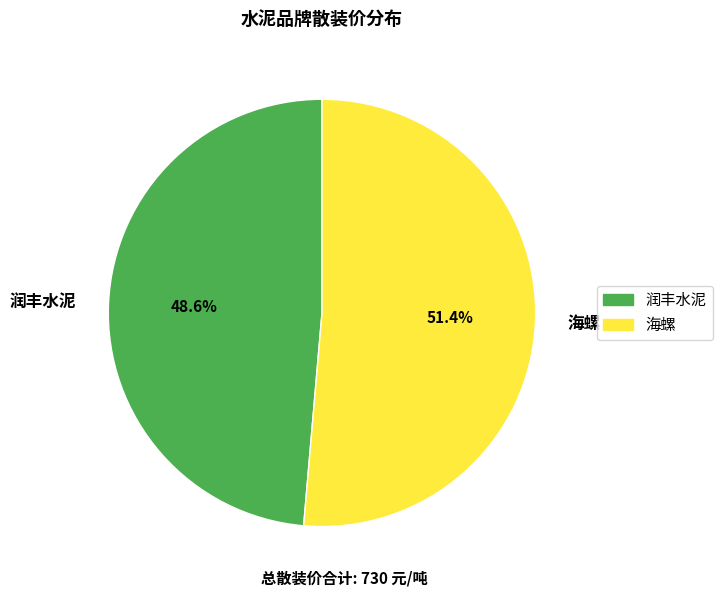

Is there any slice that represents more than half of the pie?

Yes